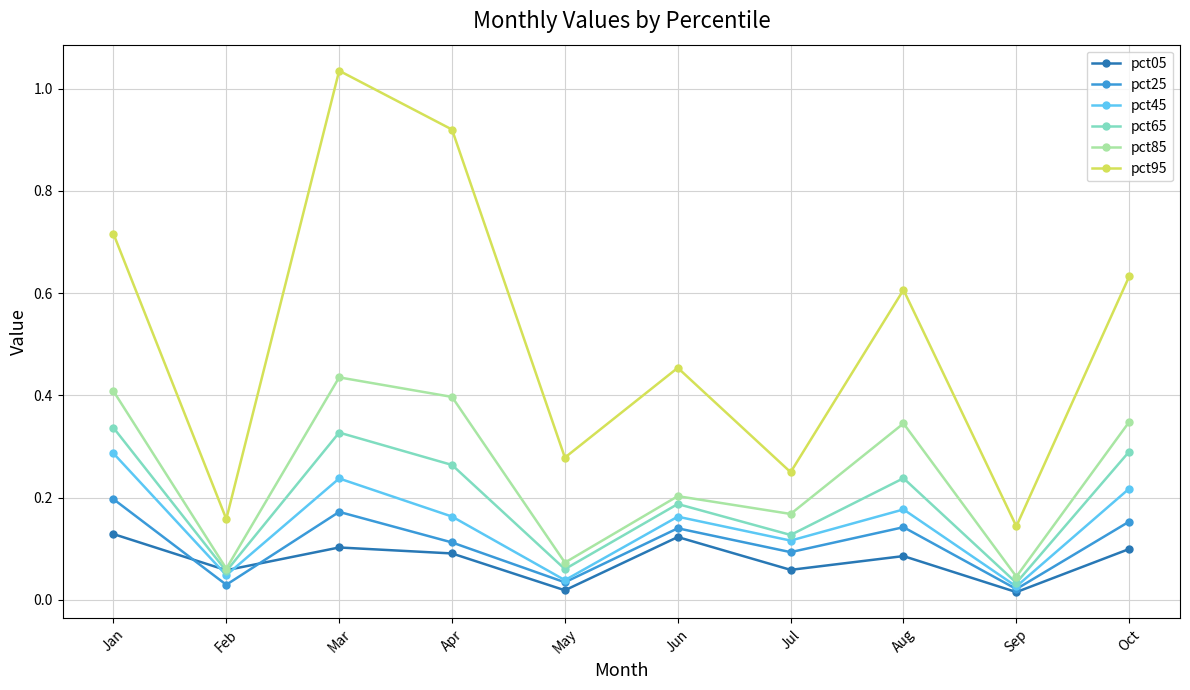

At which category does pct05 reach its first local valley?

Feb